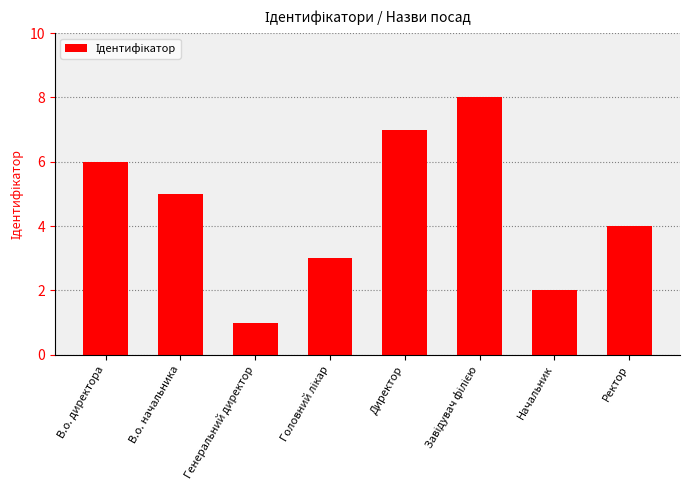

Count the values in the range 3 to 7.

5